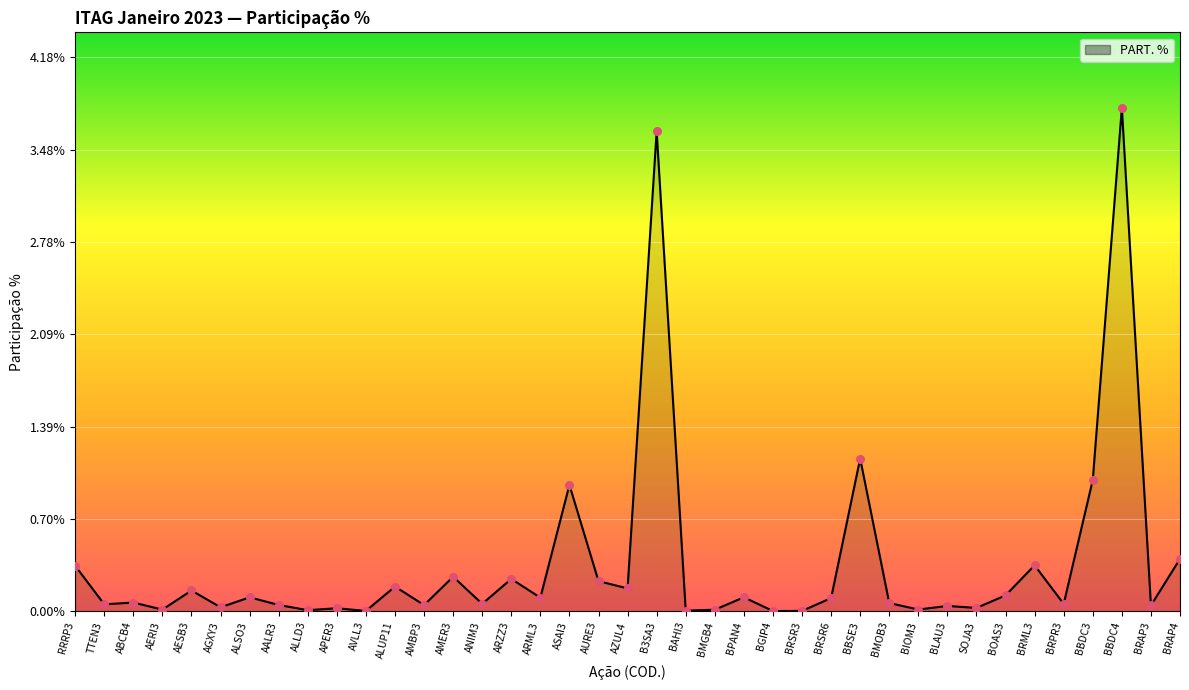

What is the change in value from BRSR6 to BRML3?

+0.2